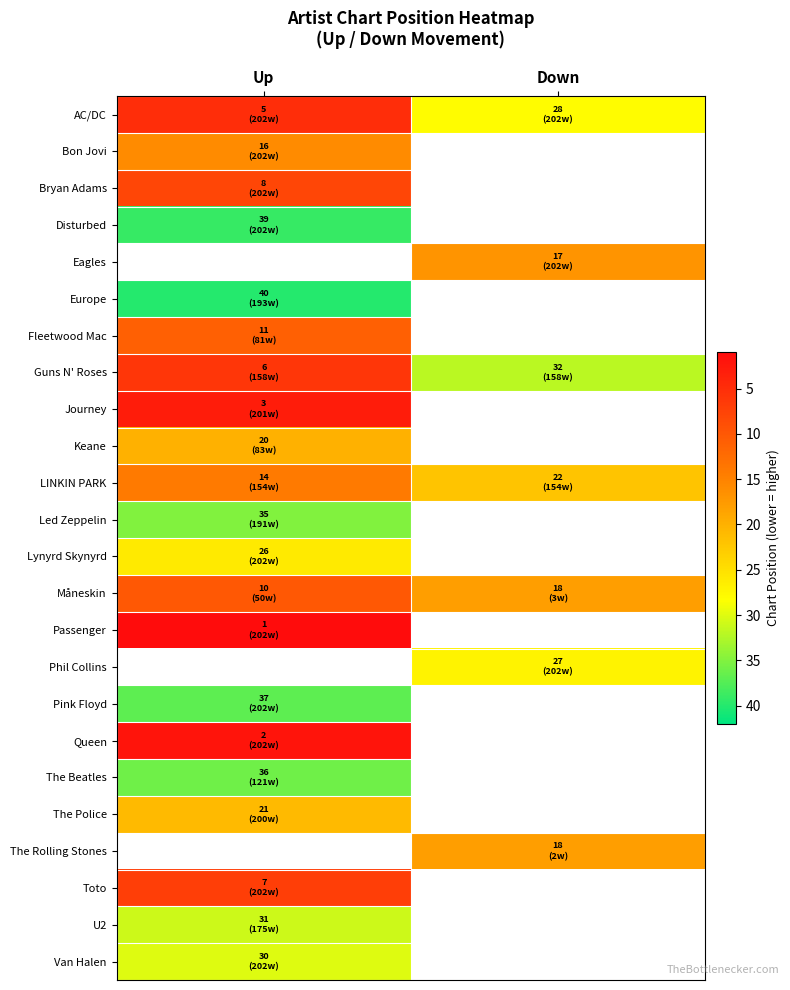

Is it true that Fleetwood Mac equals 11.0 at Up?

True